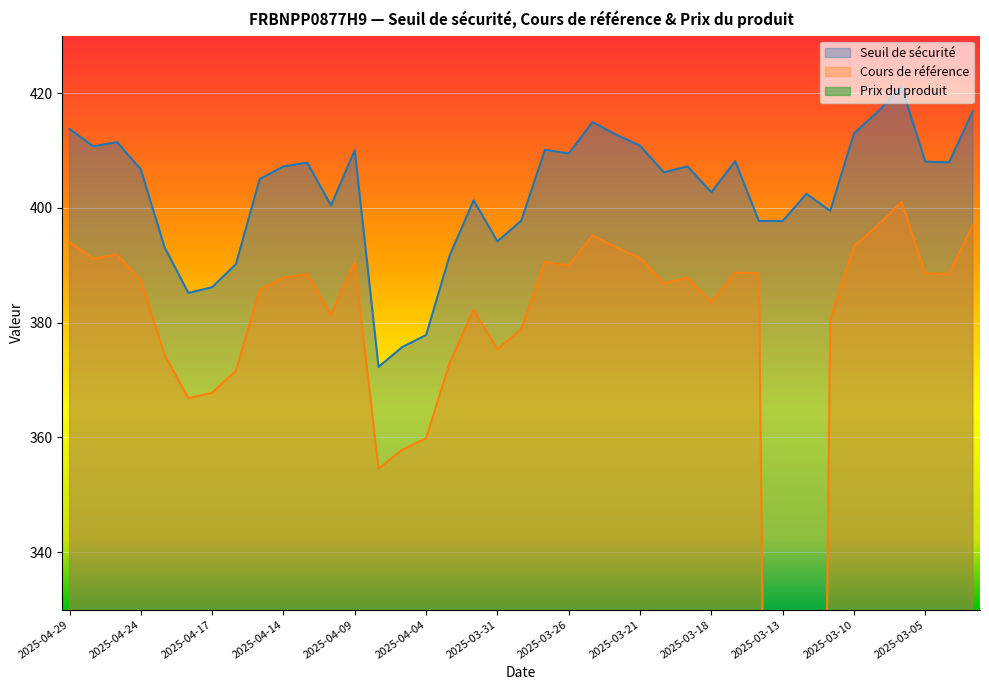

At which category does the chart reach its minimum across all series?

2025-03-13